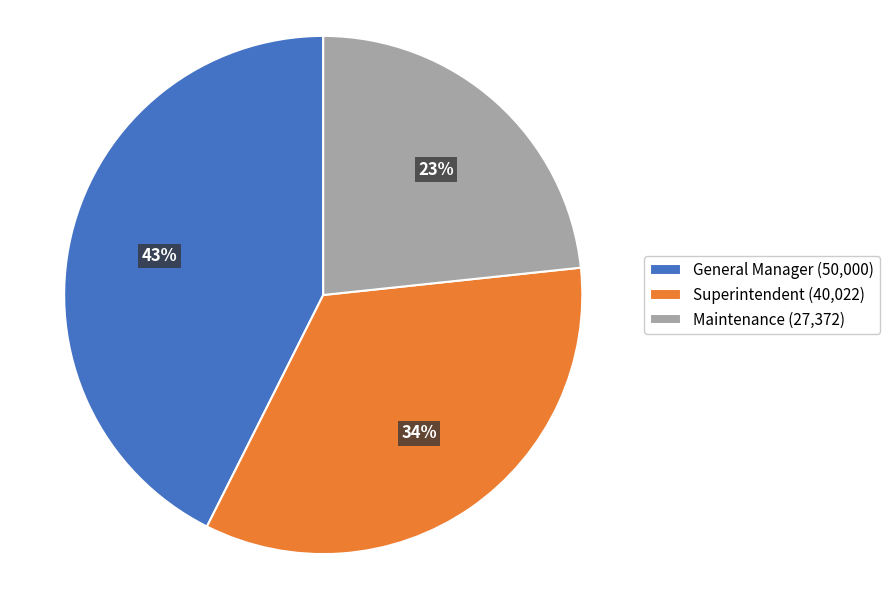

Is there any slice that represents more than half of the pie?

No